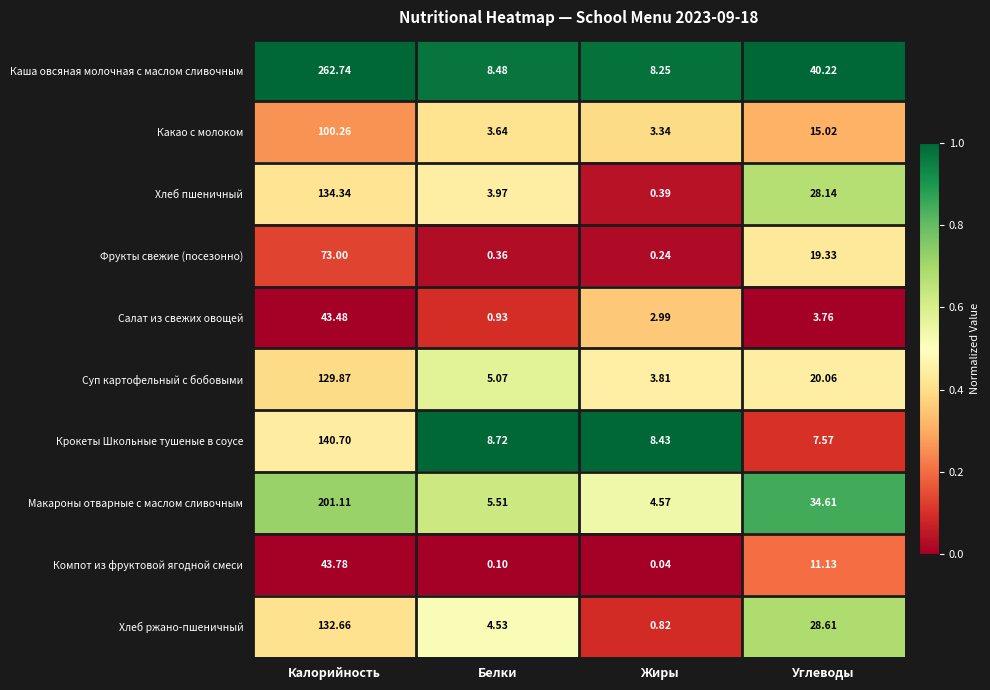

Which series has the largest total across all categories?

Каша овсяная молочная с маслом сливочным